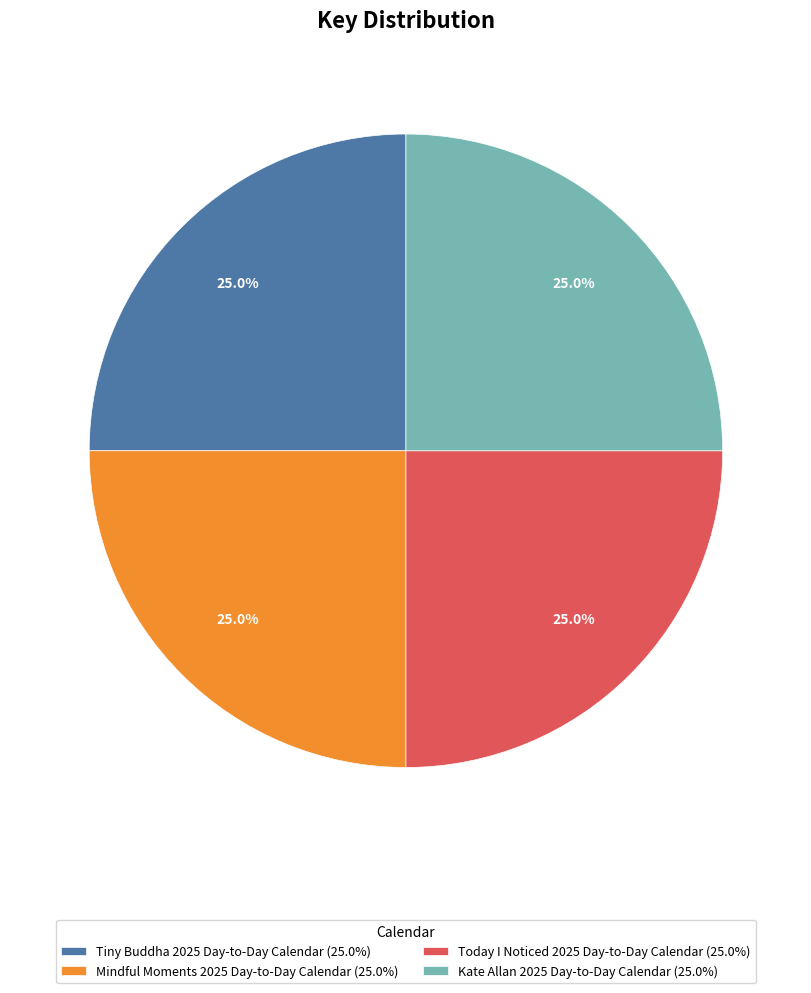

True or false: Tiny Buddha 2025 Day-to-Day Calendar accounts for 16% of the total.

False